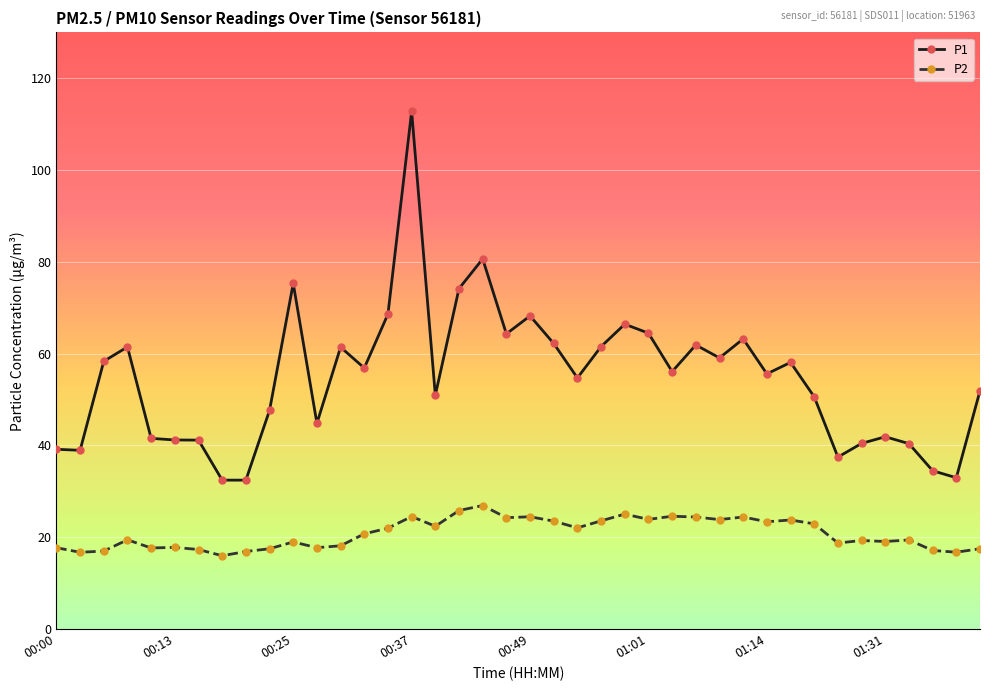

Which series has the largest range (max minus min)?

P1